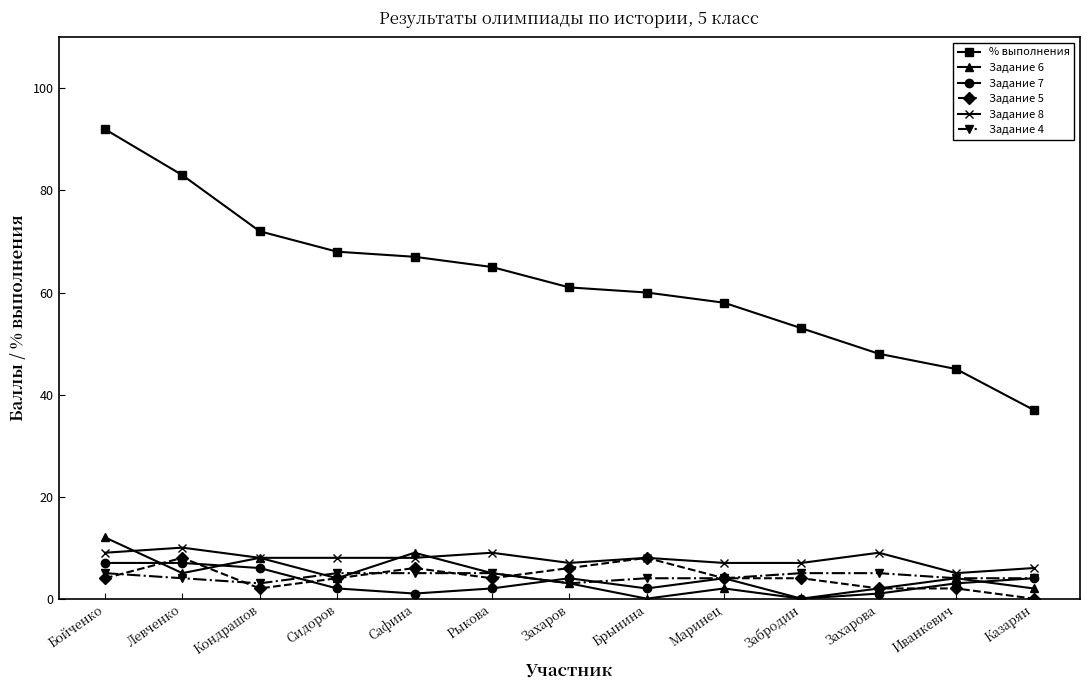

Which series has the widest spread of values?

% выполнения